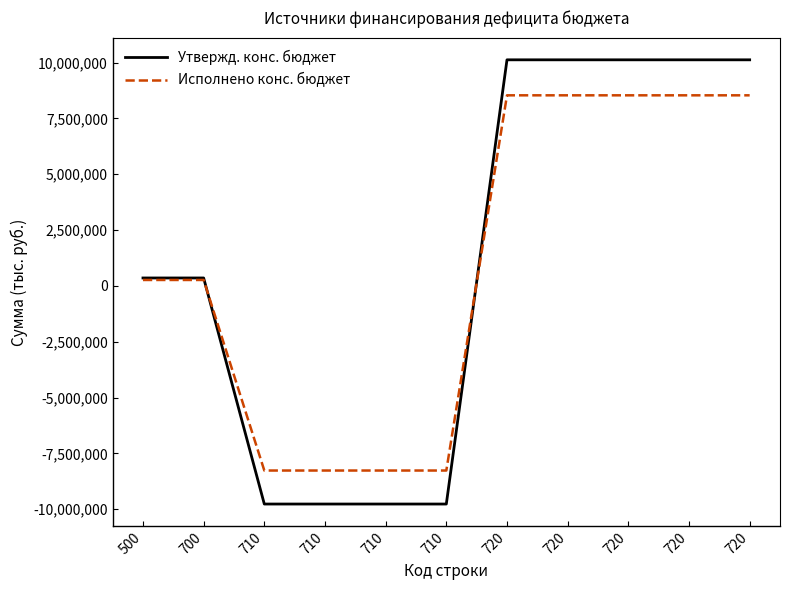

What is the maximum value for Утвержд. конс. бюджет?

10120543.5